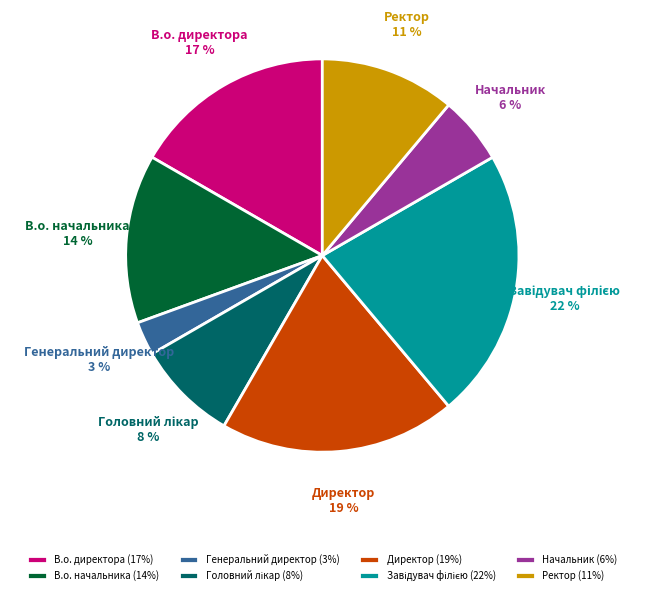

The Генеральний директор slice represents 3% of the pie. True or false?

True